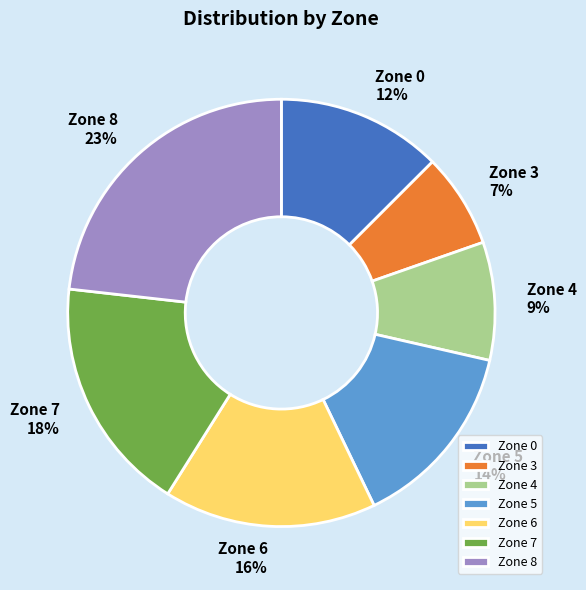

Which category has the smallest portion of the pie?

Zone 3